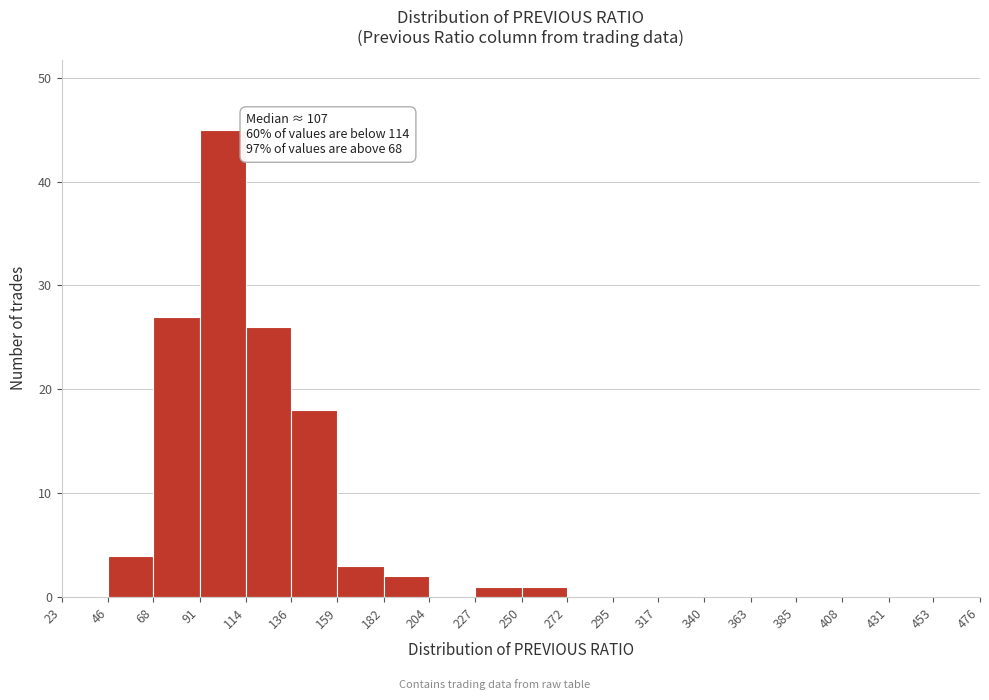

Over which range of the x-axis is the bar tallest?

91 to 114